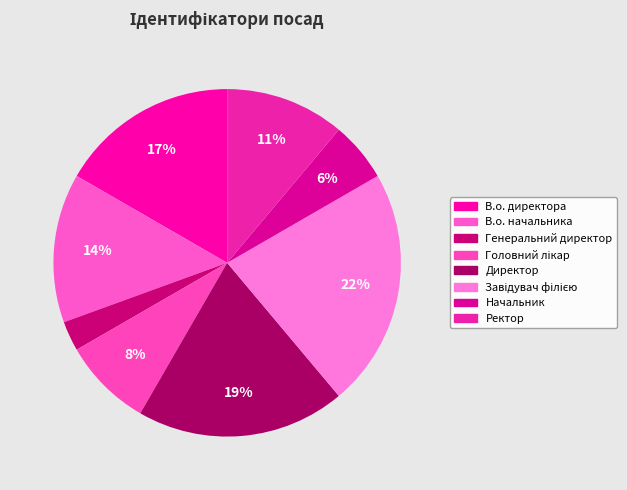

To the nearest percent, what portion does В.о. директора represent?

17%